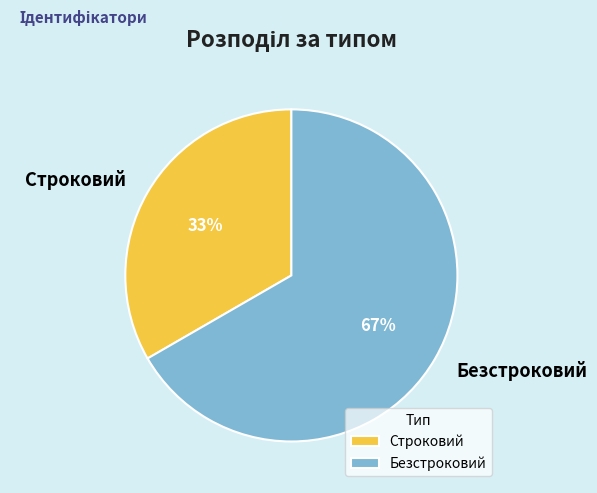

Do Строковий and Безстроковий together represent more than half of the pie?

Yes